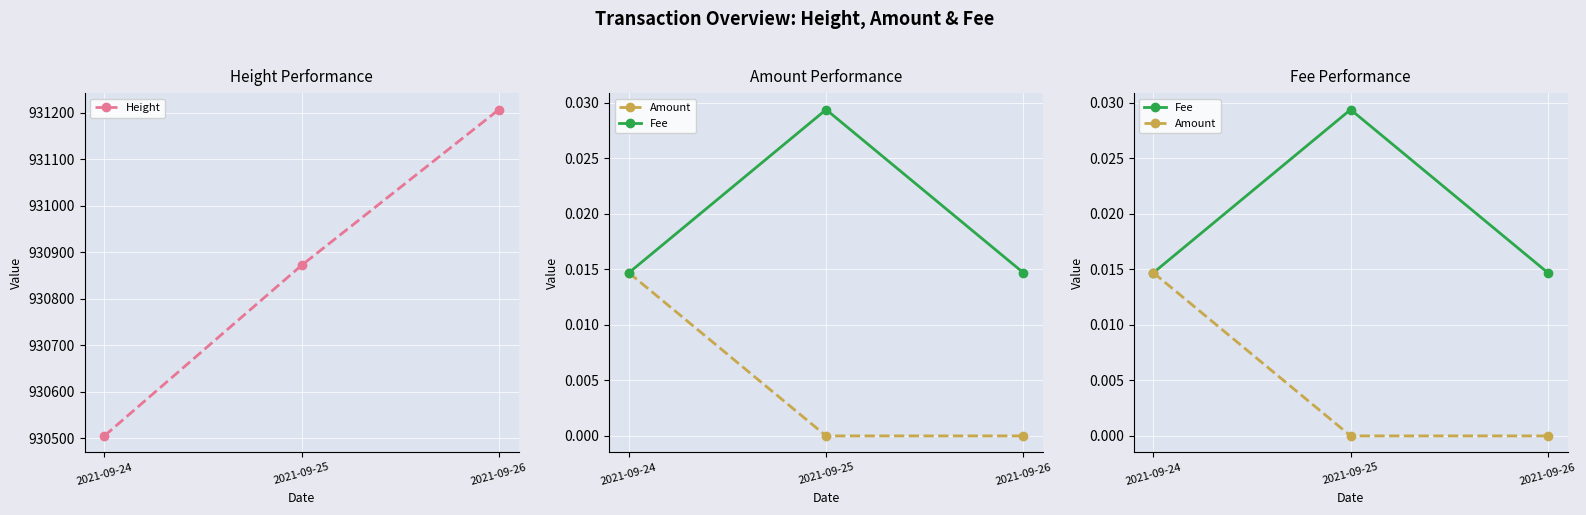

At how many categories does at least one series exceed 193788?

3